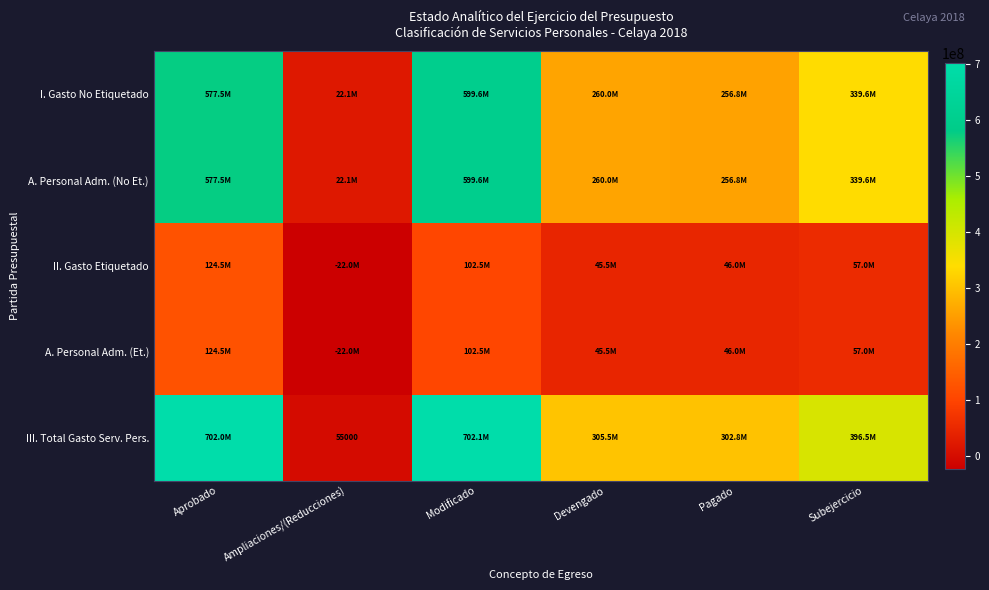

Which category has the highest value in the I. Gasto No Etiquetado series?

Modificado